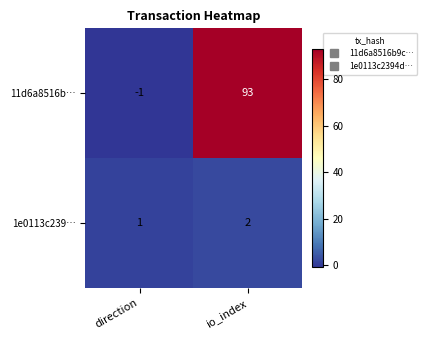

Which category has the lowest value across all series?

direction